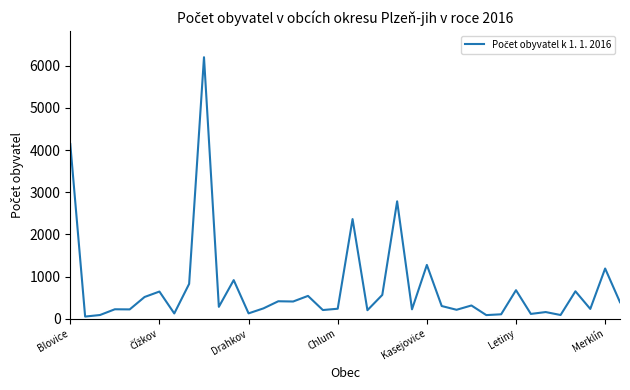

What is the maximum value shown in the chart?

6199